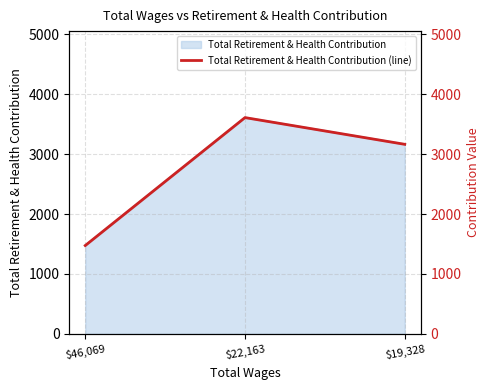

Does the chart display data point markers on the line(s)?

No